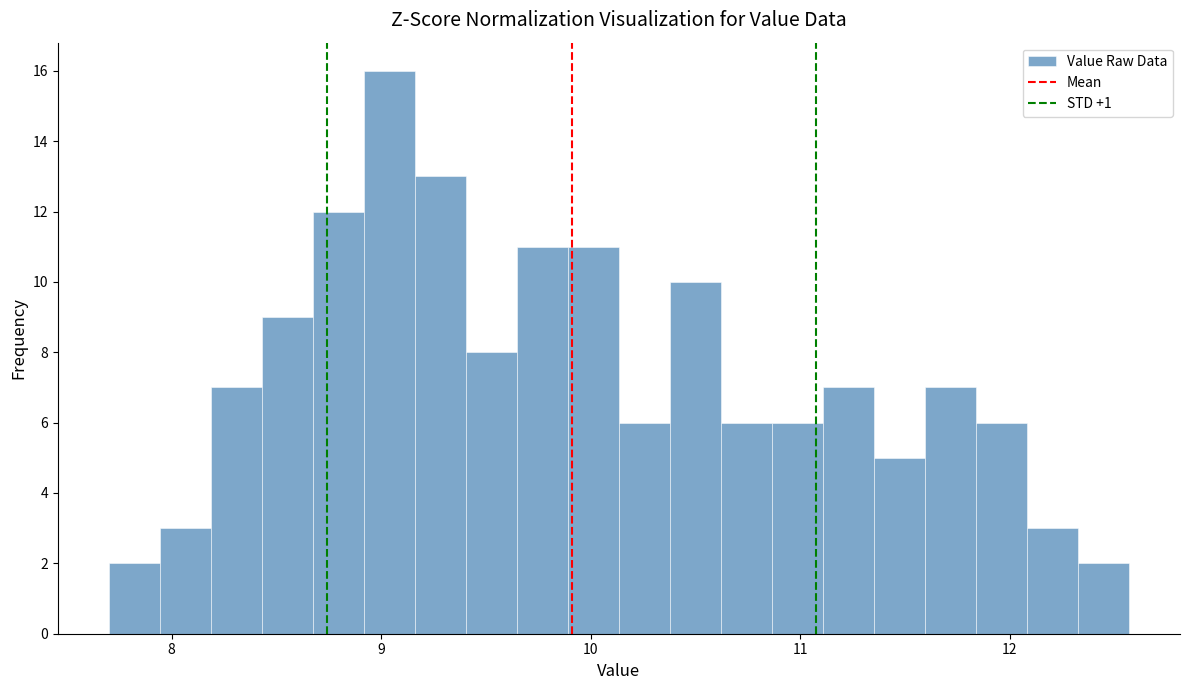

Around what value on the x-axis is the tallest bar? Give the approximate position of its centre, as read against the axis.

9.0